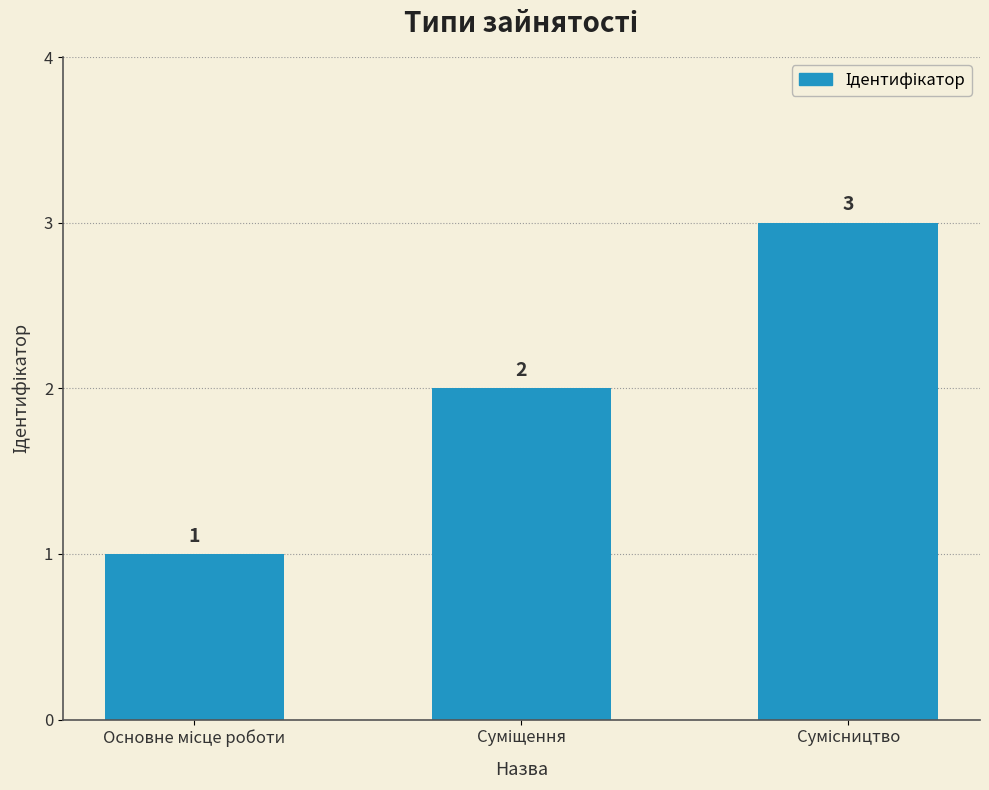

How many values are between 1 and 3?

3